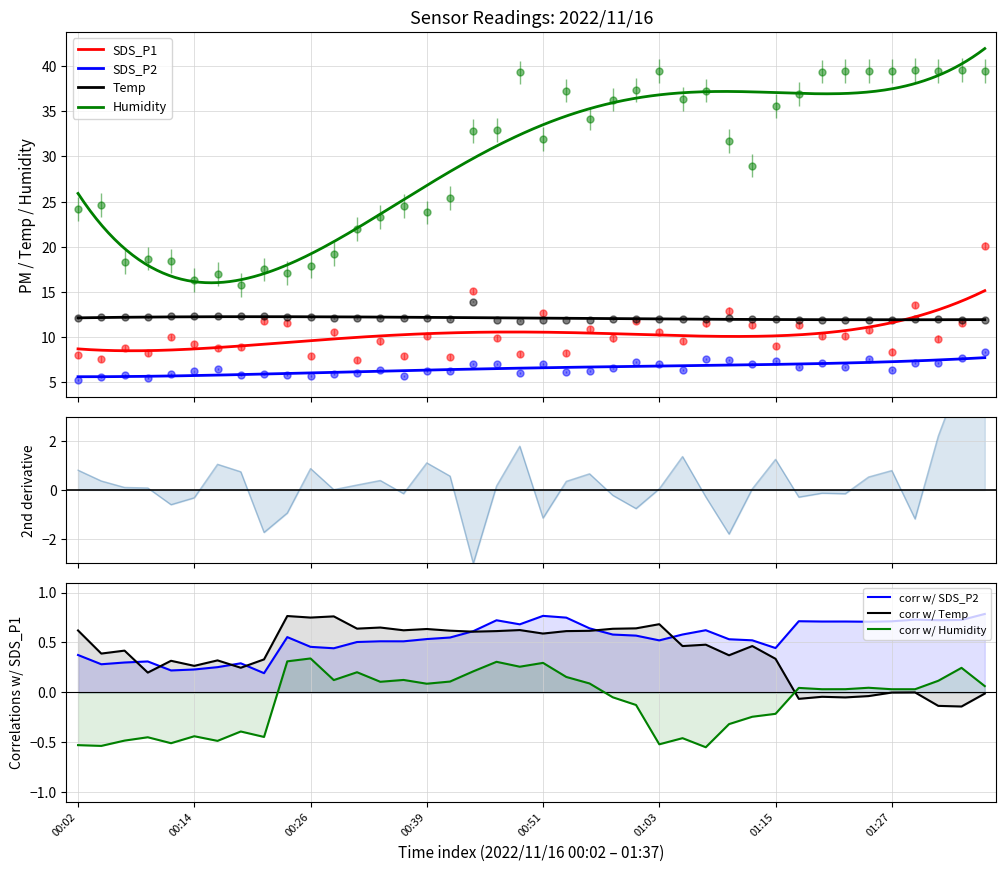

Count the number of data series in this chart.

4